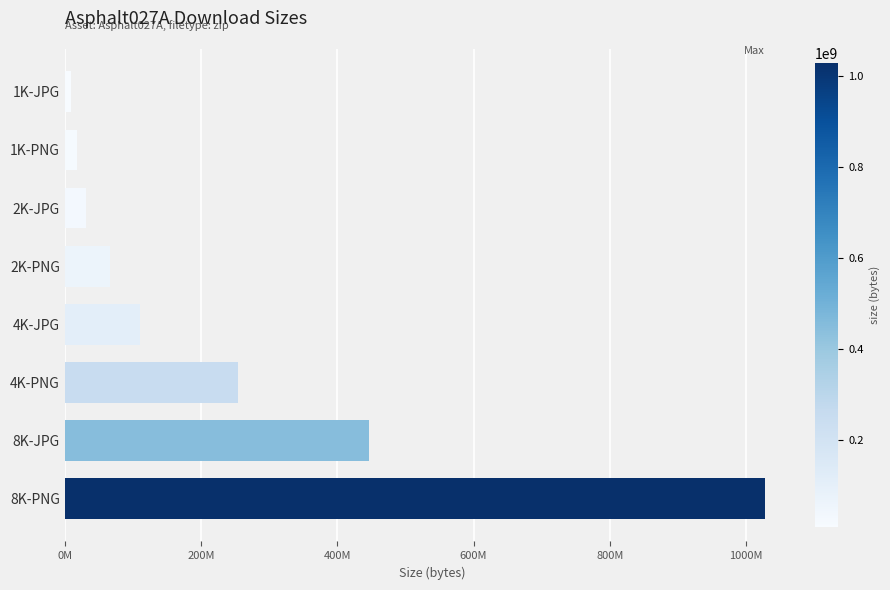

List the labels in order of value, largest first.

8K-PNG, 8K-JPG, 4K-PNG, 4K-JPG, 2K-PNG, 2K-JPG, 1K-PNG, 1K-JPG